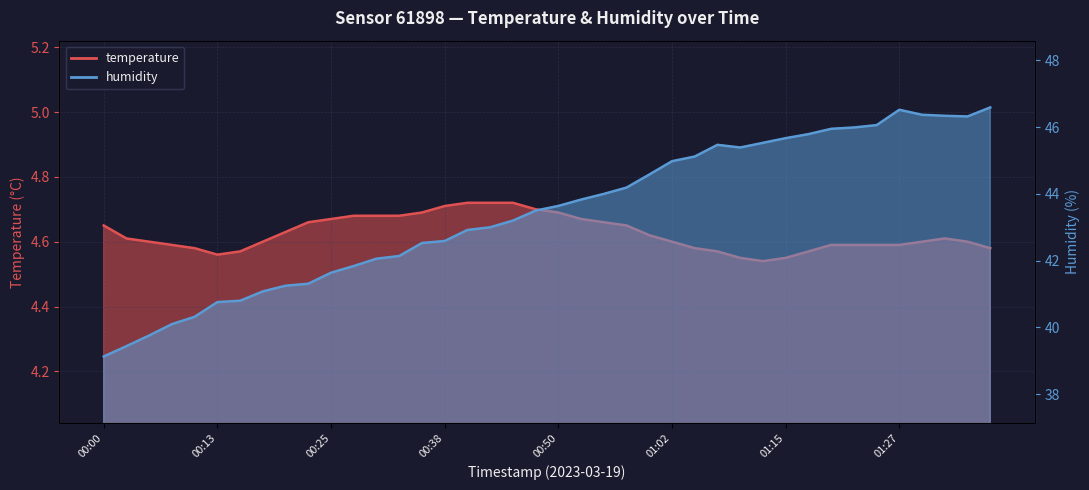

What is the average value of the temperature series?

4.6